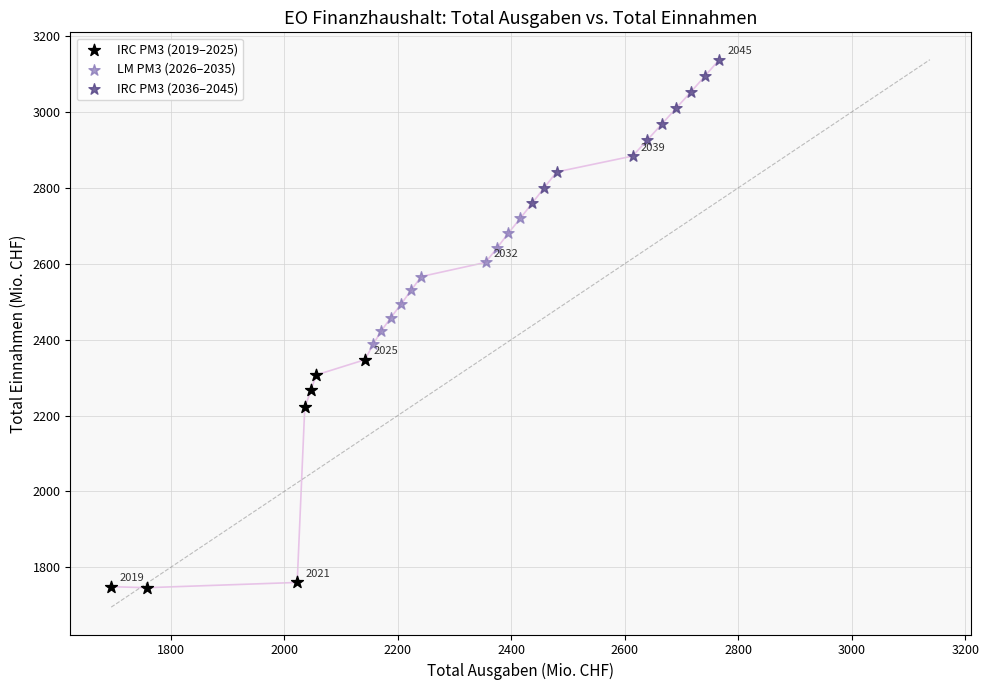

Which series contains the lowest Y value?

IRC PM3 (2019–2025)